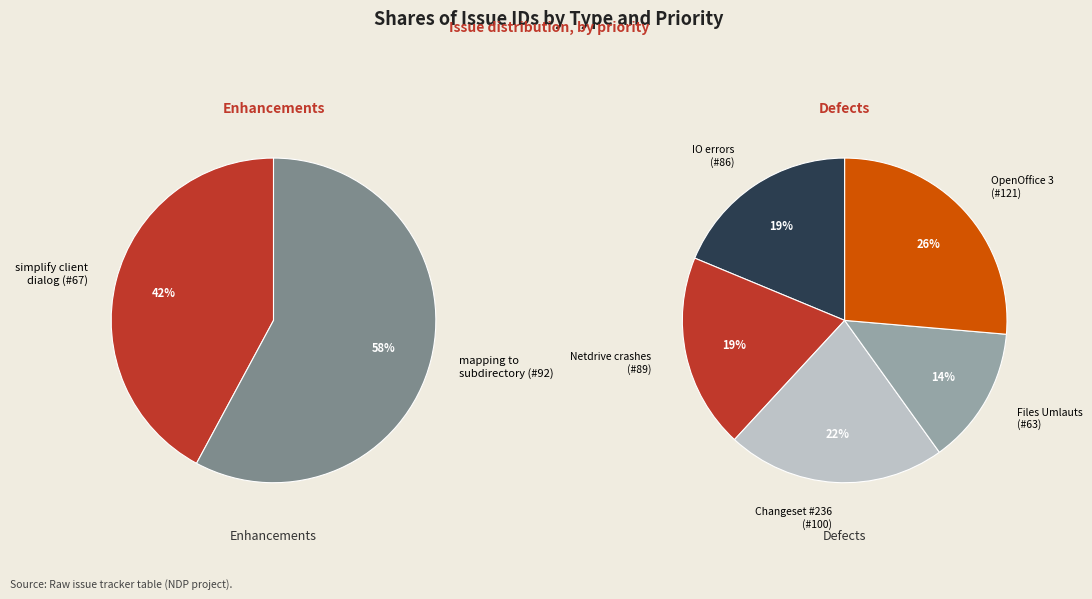

What is the change in value from simplify client dialog to OpenOffice 3: Saving file?

+54